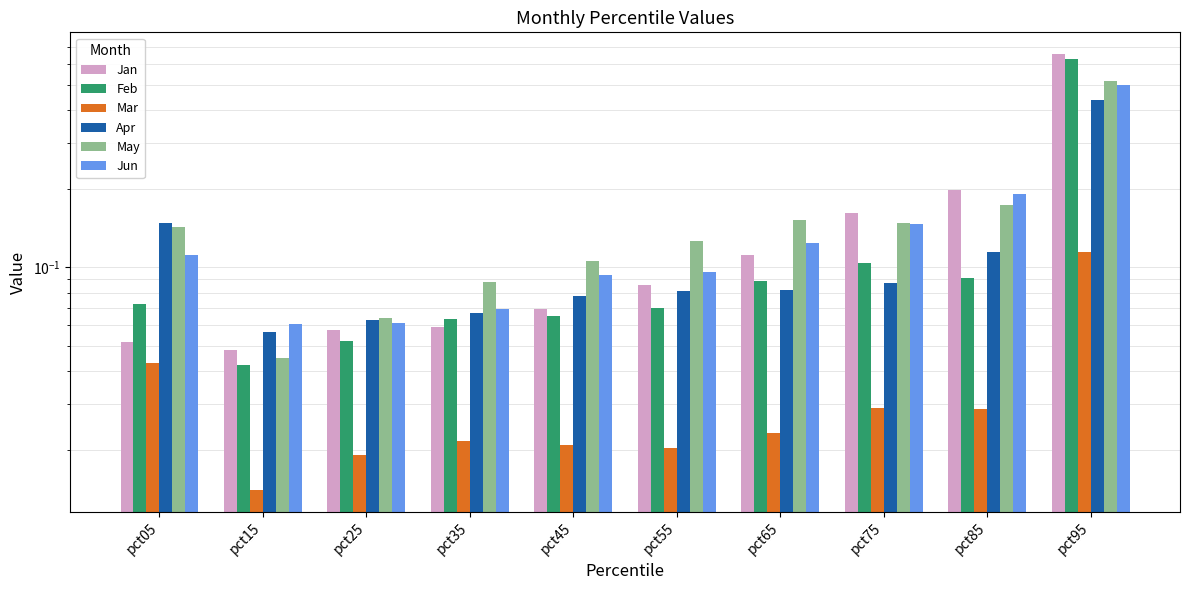

Is the value of Feb at pct45 greater than the value of Apr at pct65?

No